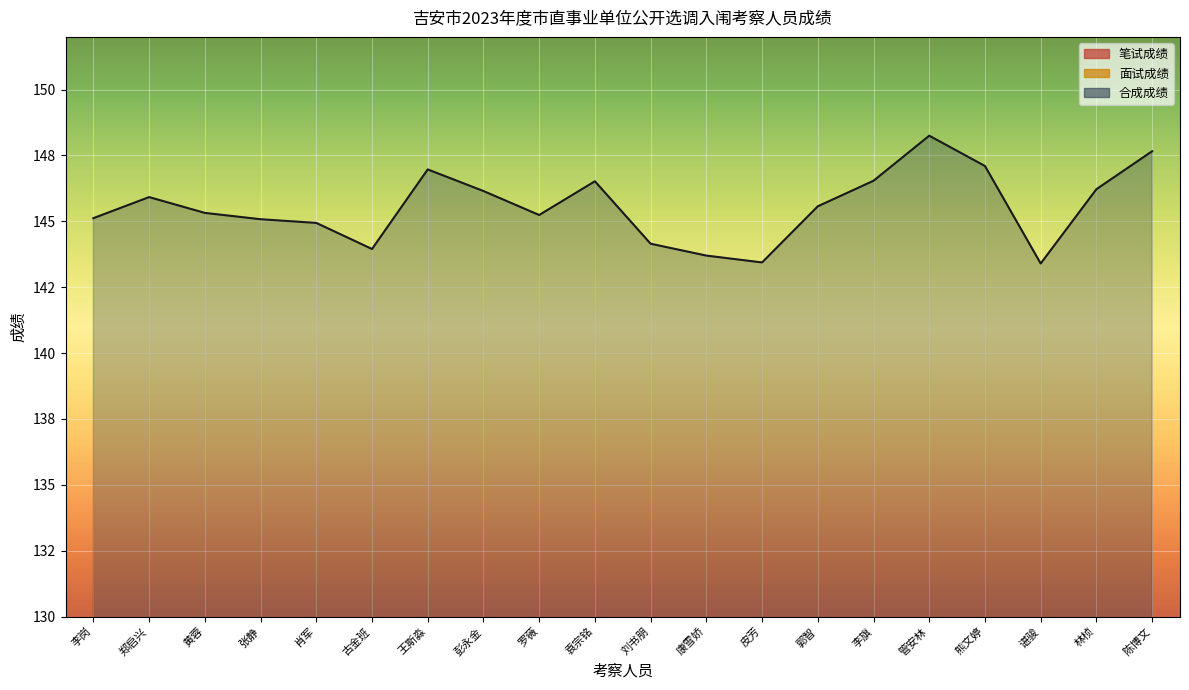

Is the value of 面试成绩 at 皮芳 greater than the value of 合成成绩 at 袁宗铭?

No